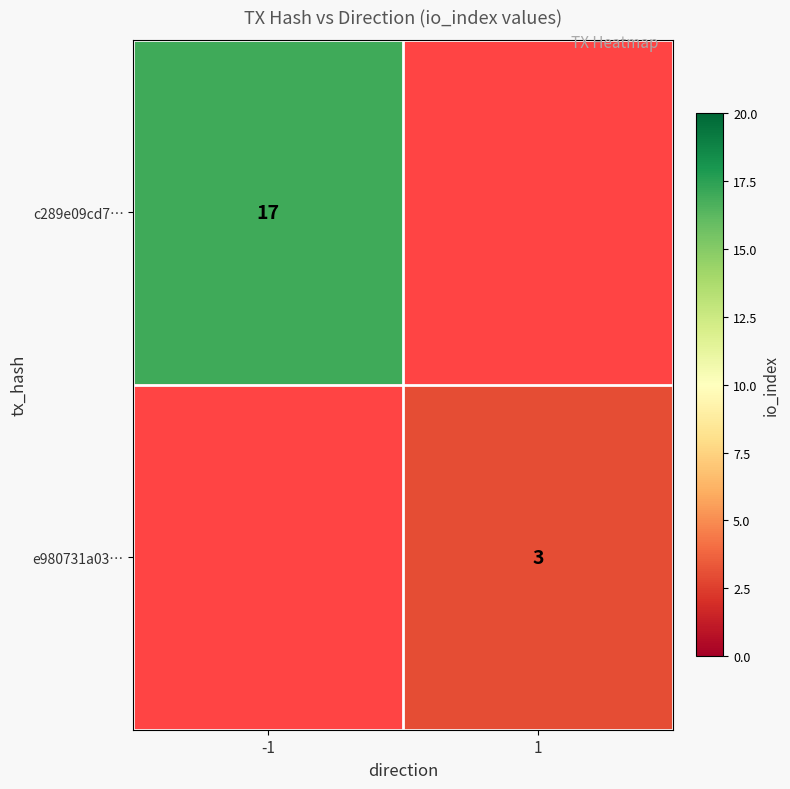

Is it true that e980731a03… equals 2 at 1?

False